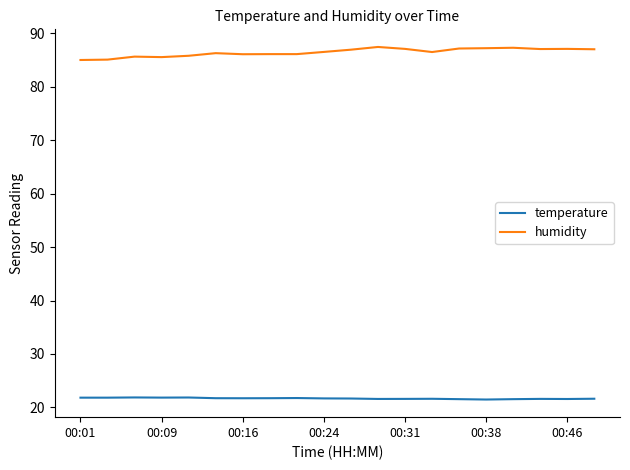

What is the smallest value displayed?

21.5